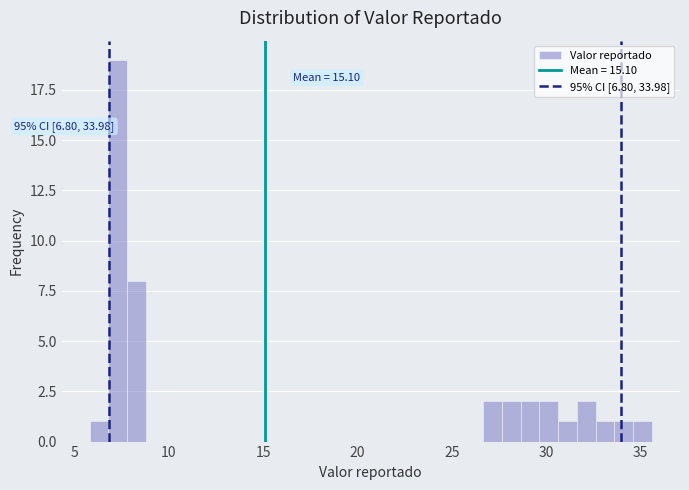

Around what value on the x-axis is the tallest bar? Give the approximate position of its centre, as read against the axis.

7.5